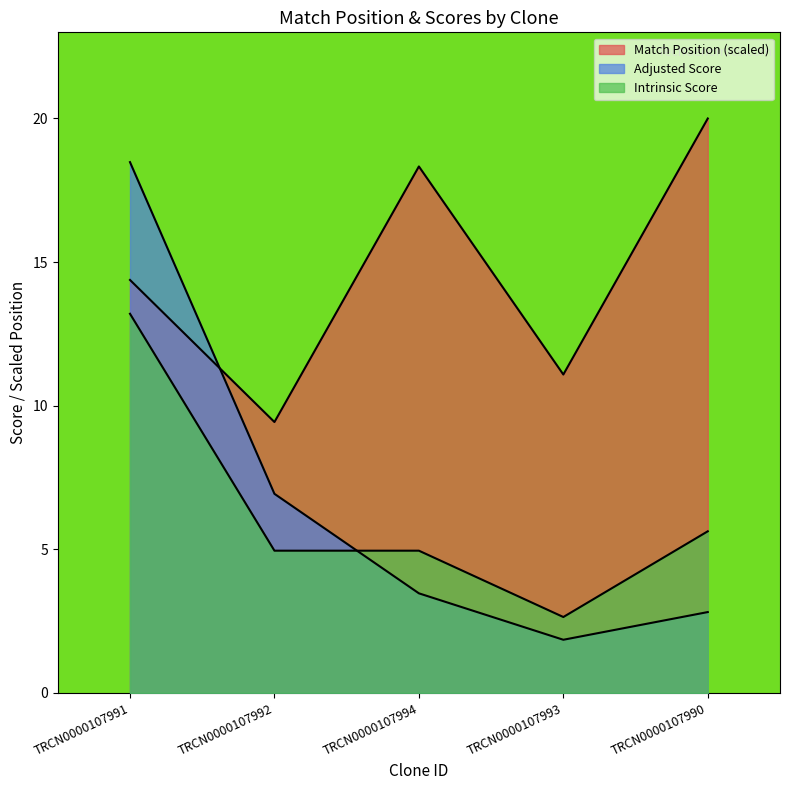

Which series ends up on top after the final intersection of Adjusted Score and Intrinsic Score?

Intrinsic Score